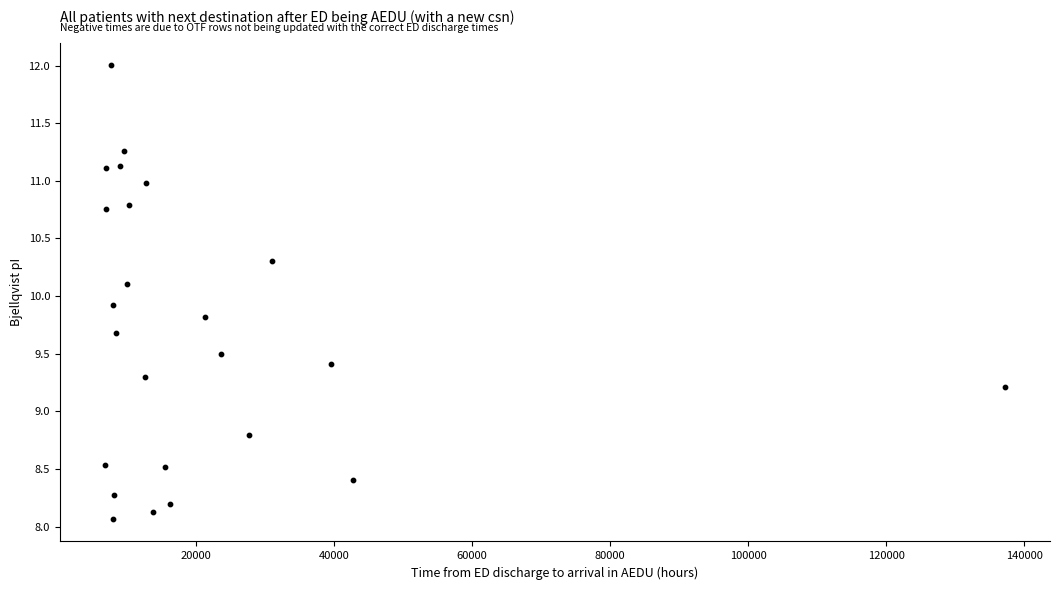

What is the range of Y values (max minus min)?

3.9